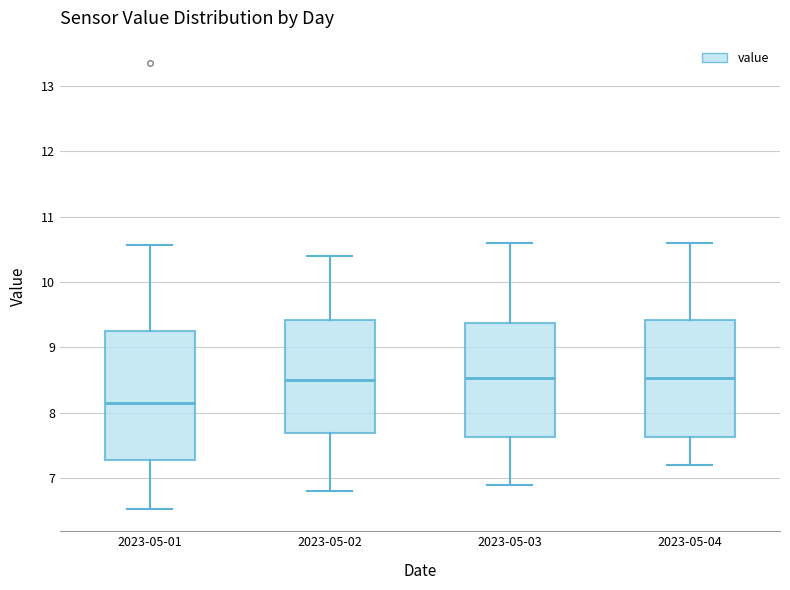

Reading left to right, transcribe this box plot: for each box, give where its median line is, the range the box spans, and where its two whiskers end, as read against the y-axis. The values are not printed on the chart, so give them approximately, as read against the axis.

2023-05-01: median 8.2, box 7.3 to 9.2, whiskers 6.5 to 10.6
2023-05-02: median 8.5, box 7.7 to 9.4, whiskers 6.8 to 10.4
2023-05-03: median 8.5, box 7.6 to 9.4, whiskers 6.9 to 10.6
2023-05-04: median 8.5, box 7.6 to 9.4, whiskers 7.2 to 10.6